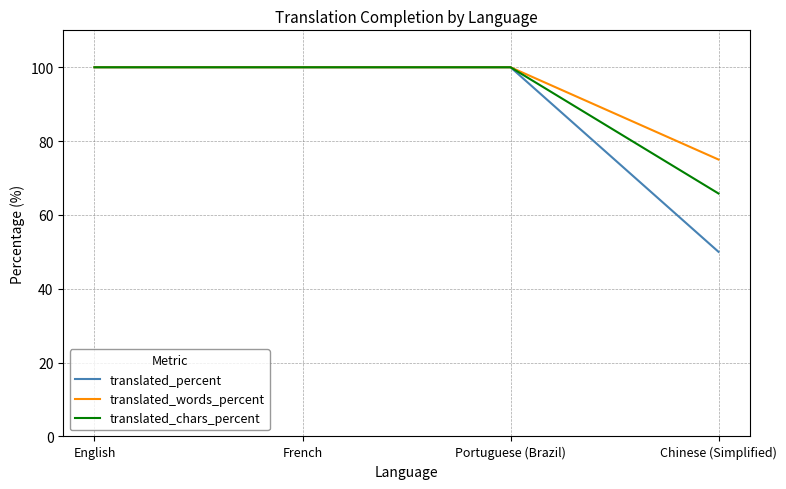

Does the chart have visible grid lines?

Yes